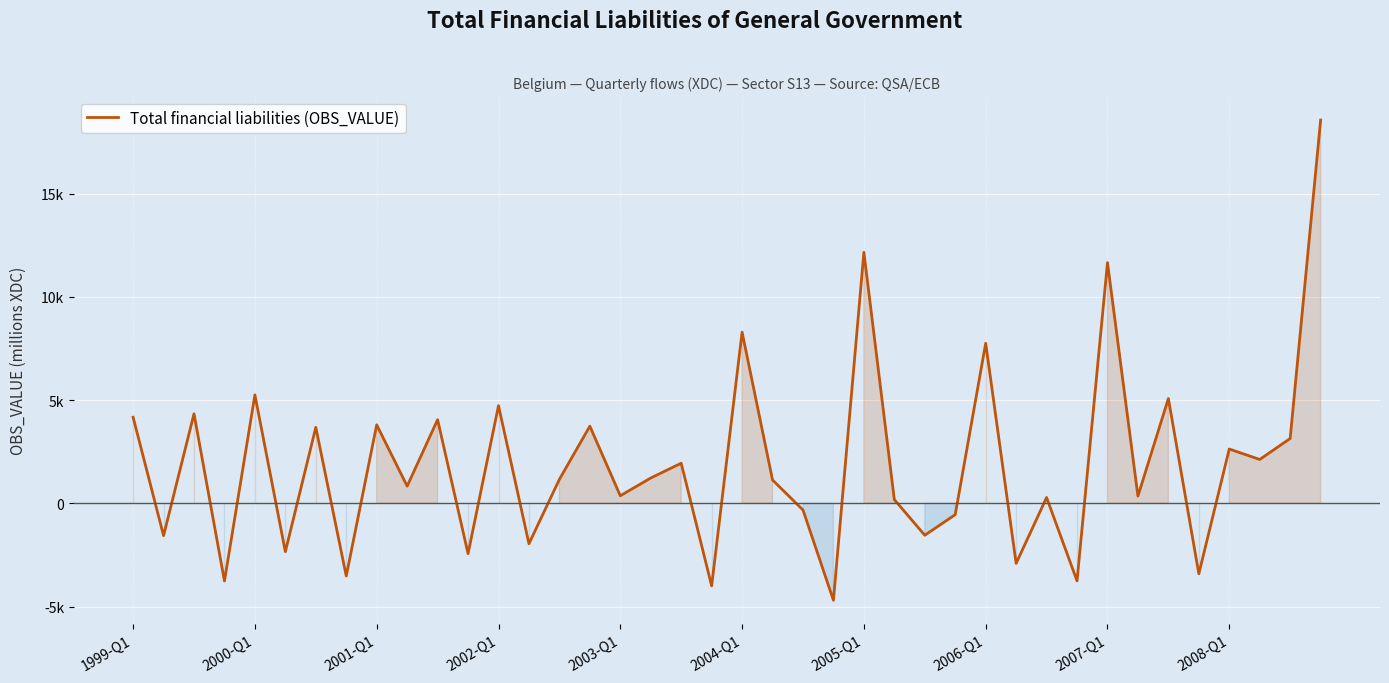

Does the chart display data point markers on the line(s)?

No